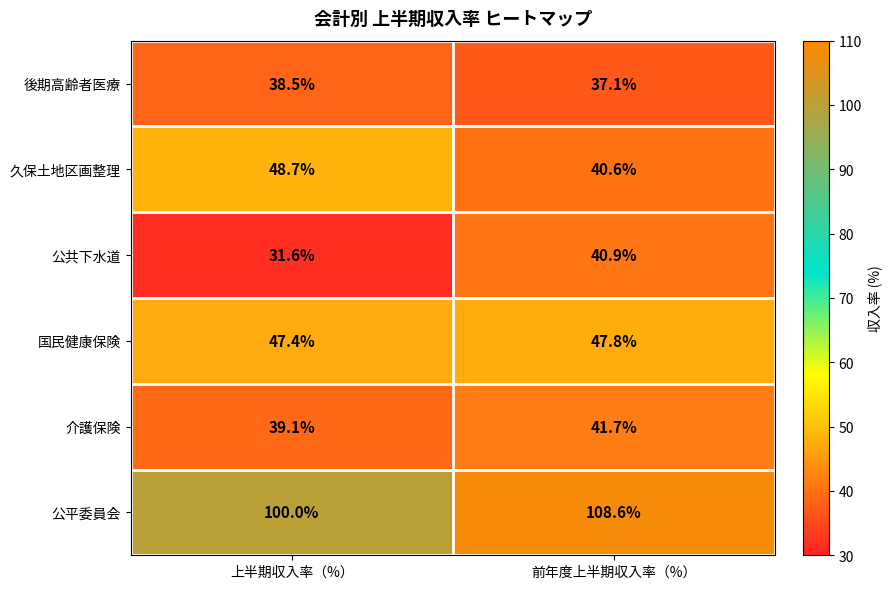

What is the spread (max minus min) of values at 前年度上半期収入率（%）?

71.5